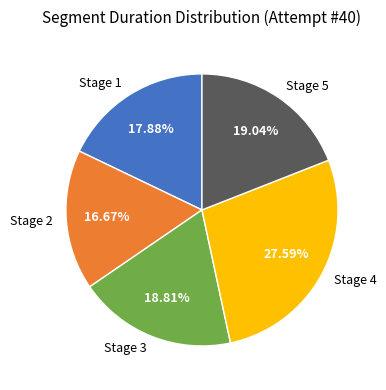

What percentage do Stage 5 and Stage 2 together represent?

35.7%